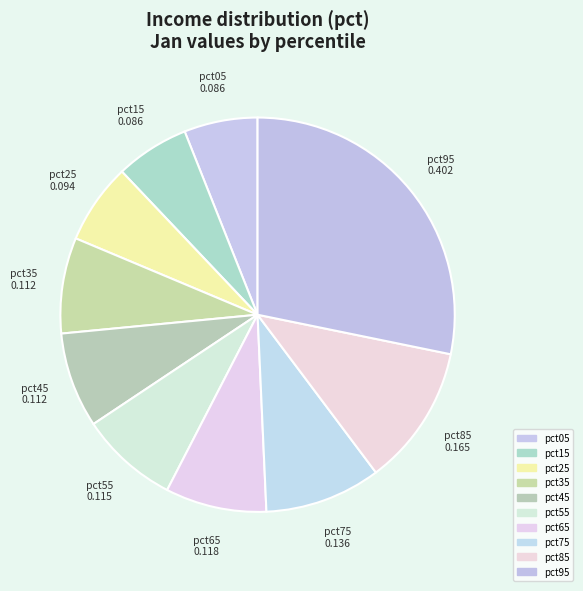

Is there any slice that represents more than half of the pie?

No